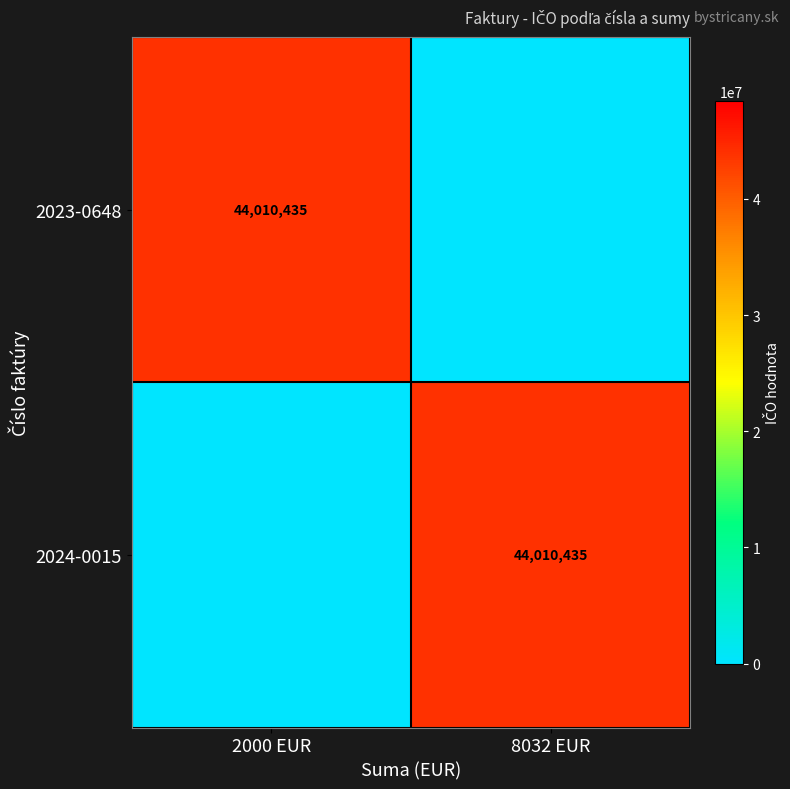

How many series are shown in this chart?

2